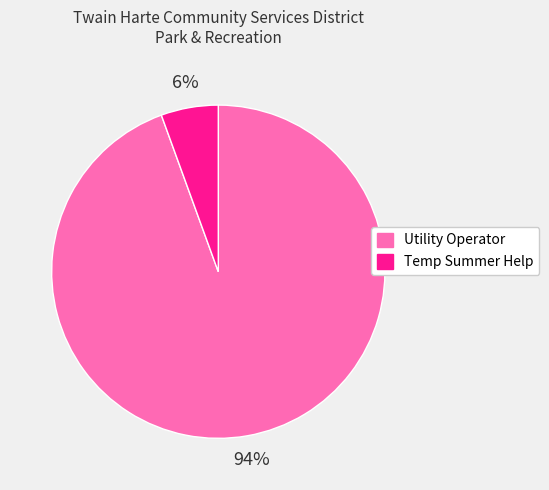

Rank the categories by value from highest to lowest.

Utility Operator, Temp Summer Help